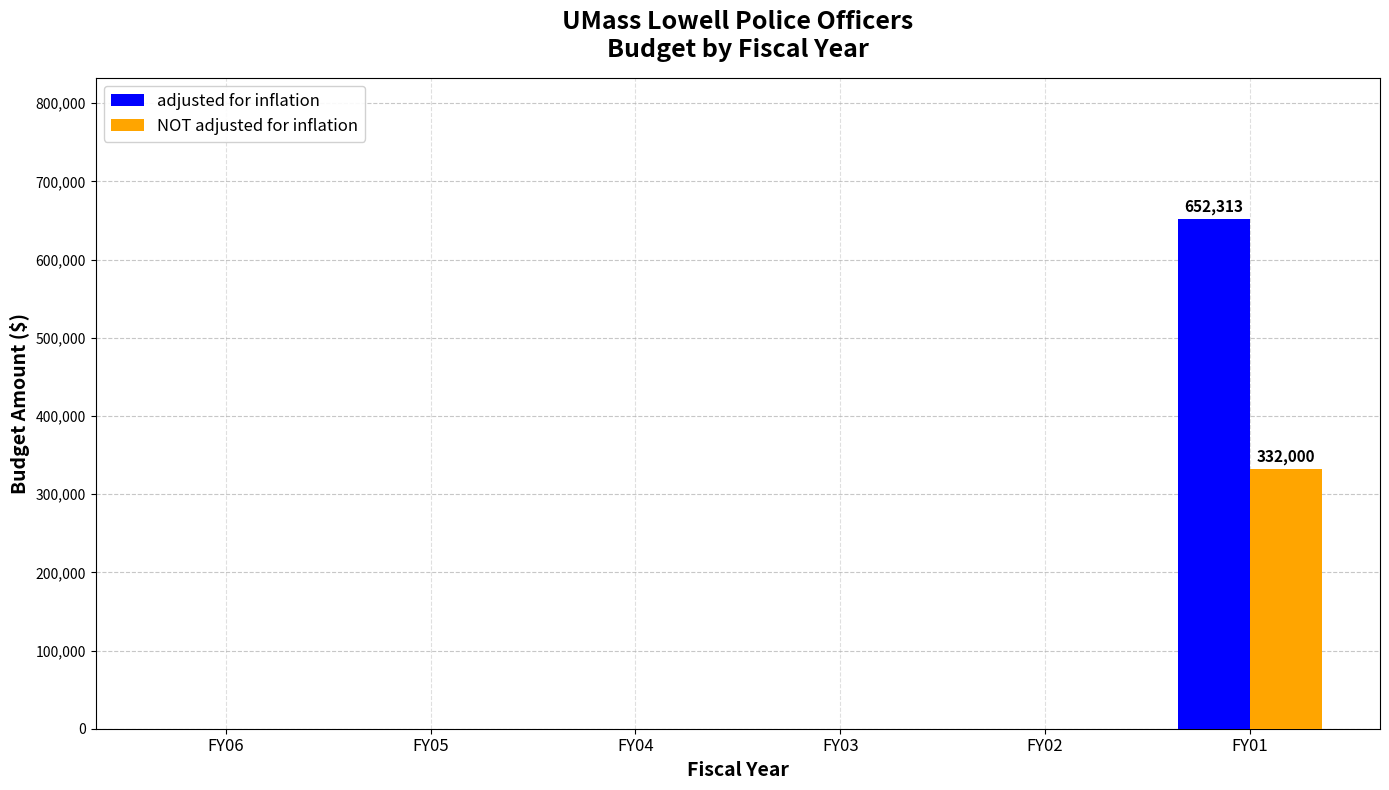

Which series has the widest spread of values?

adjusted for inflation